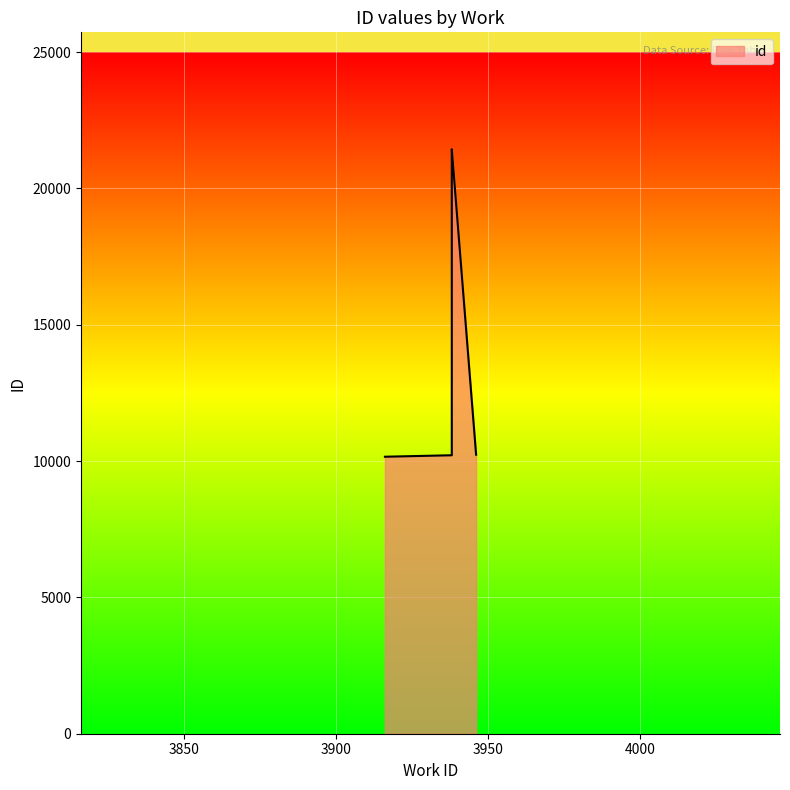

What is the minimum value shown in the chart?

10160